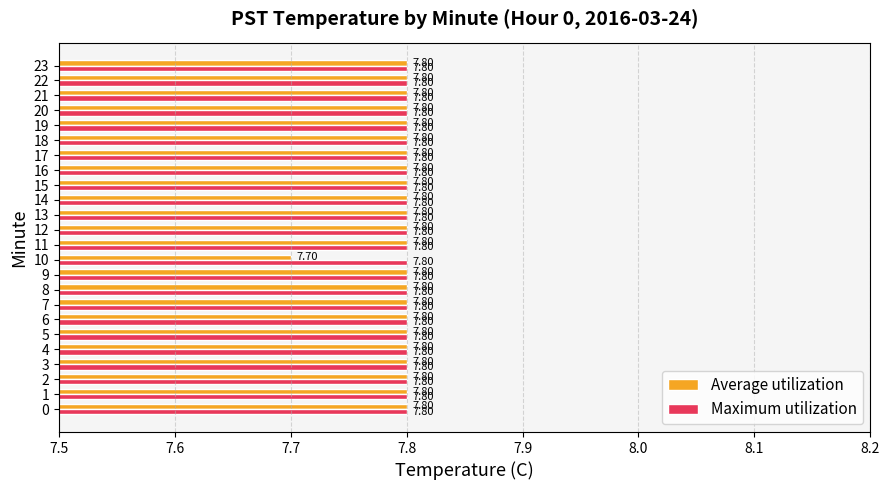

Which series has the largest total across all categories?

Maximum utilization